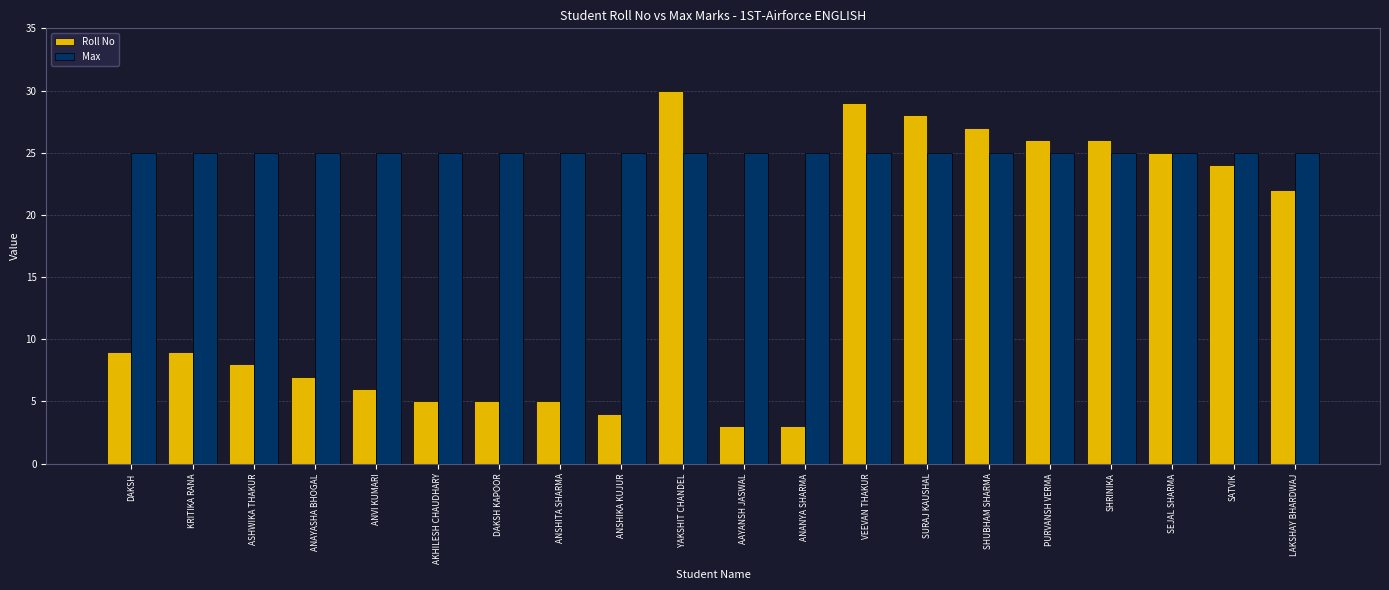

Rank the series by their average value, from highest to lowest.

Max, Roll No